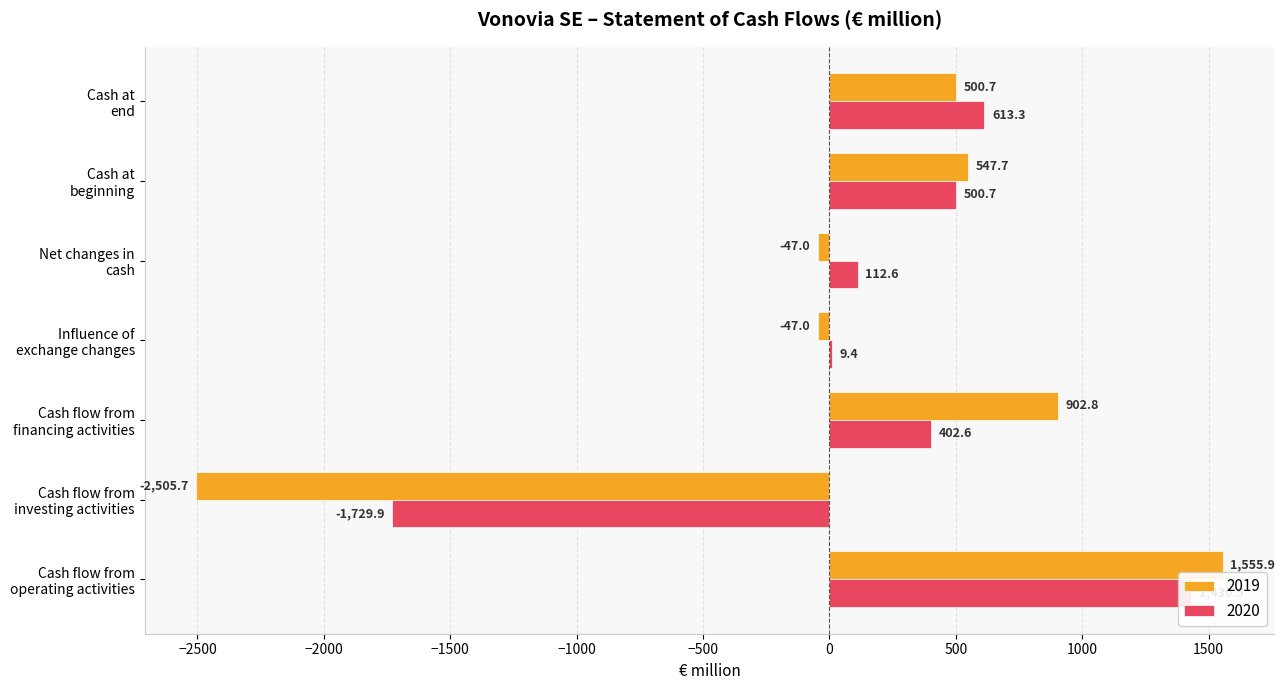

How many data points in 2020 are less than 402?

3